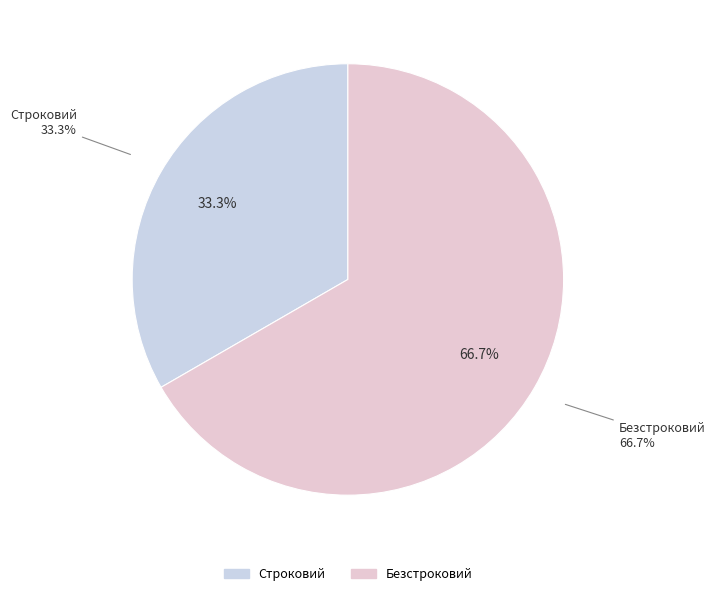

What is the majority slice?

Безстроковий